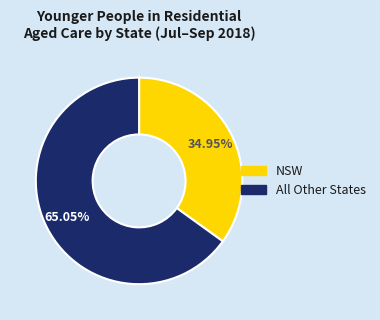

Is there any slice that represents more than half of the pie?

Yes